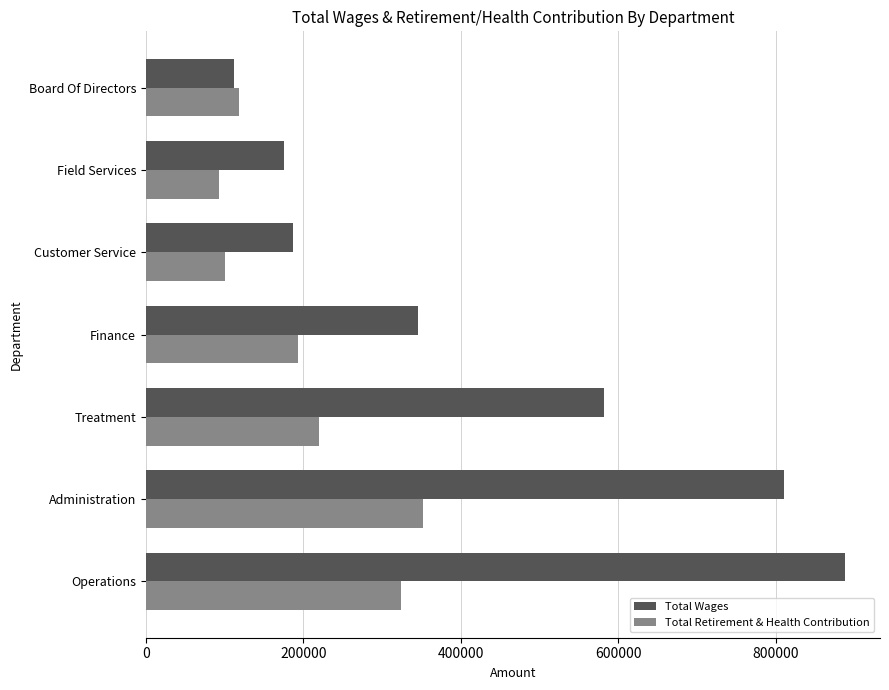

Is the value of Total Wages at Finance greater than the value of Total Retirement & Health Contribution at Customer Service?

Yes